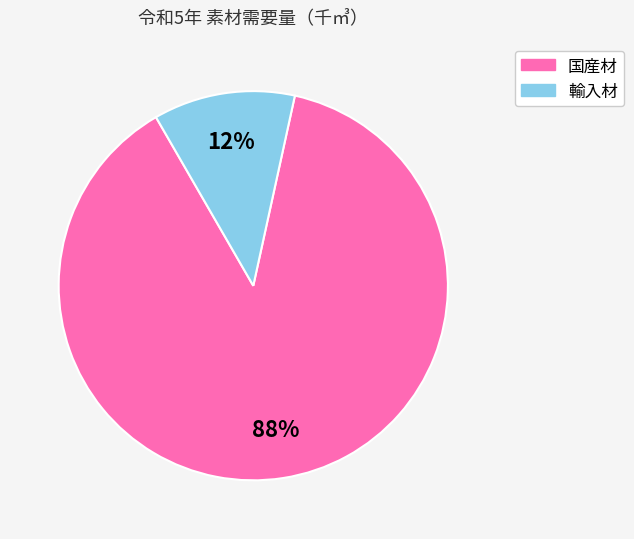

Is it true that 国産材 is 99% of the pie?

False